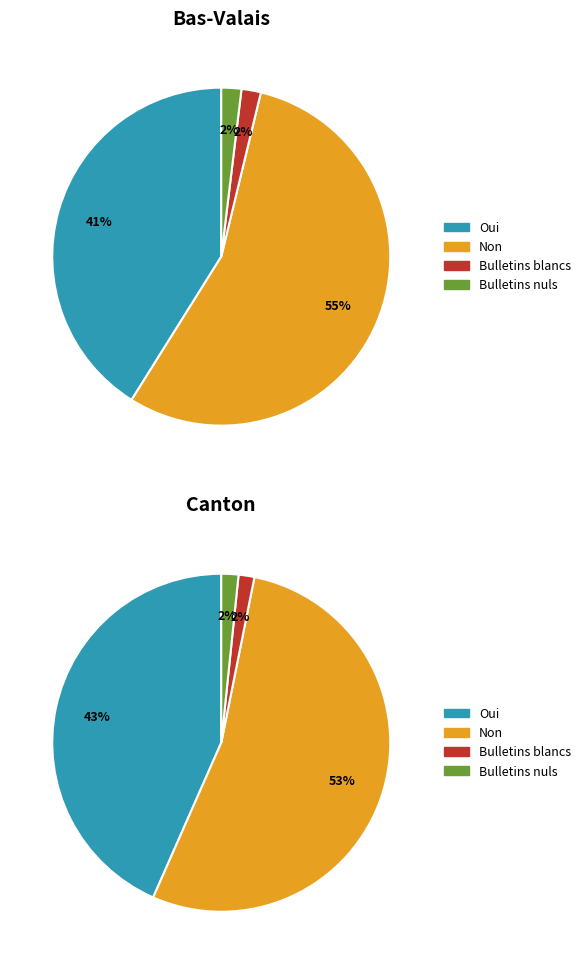

Which series has the largest range (max minus min)?

Non